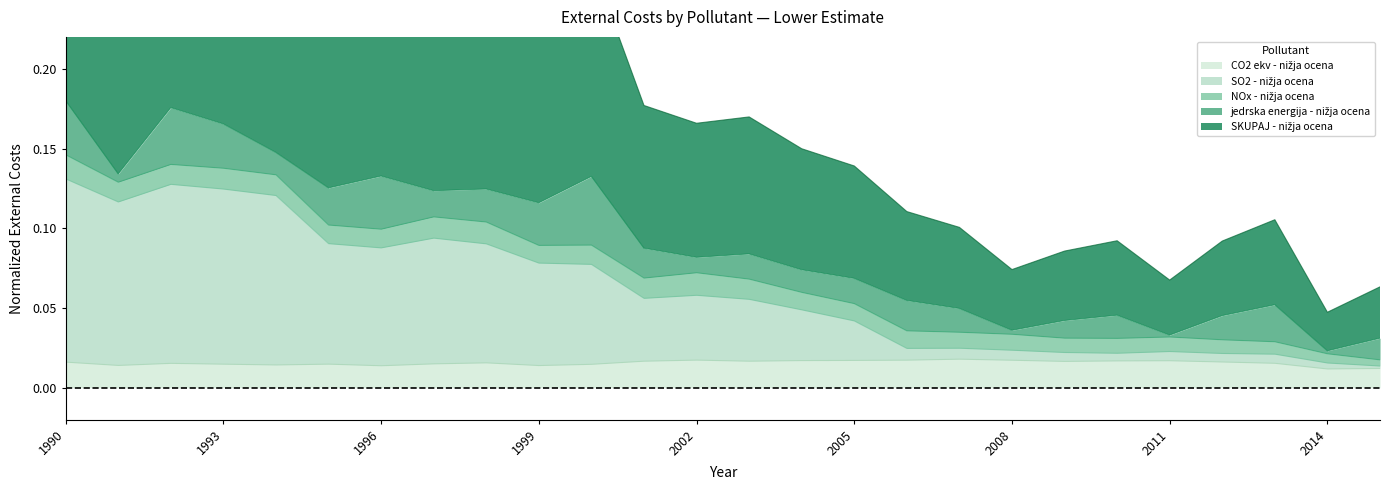

What is the spread (max minus min) of values at 2012?

0.1